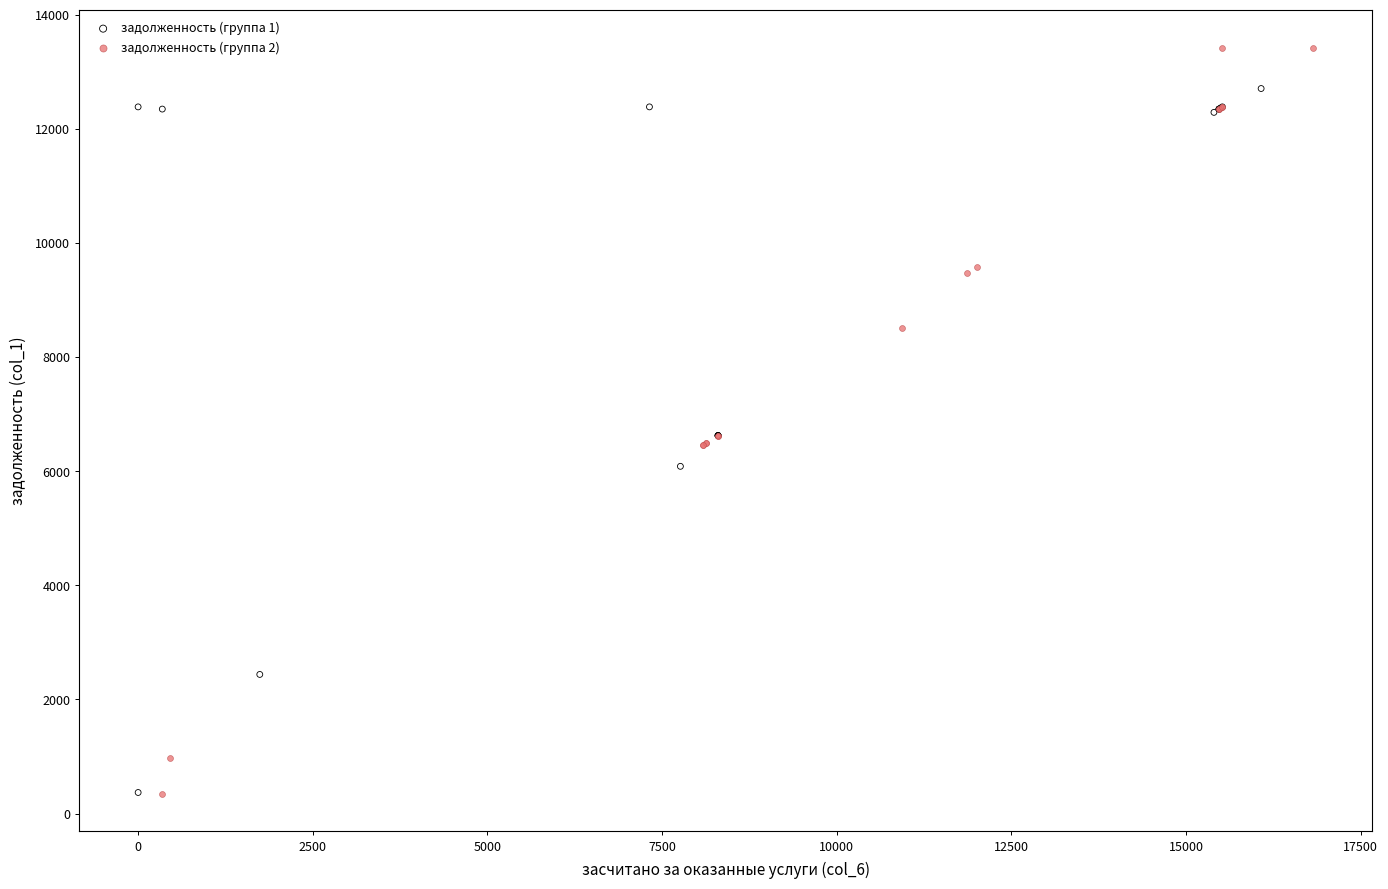

Which series has the largest Y range (max minus min)?

задолженность (группа 2)